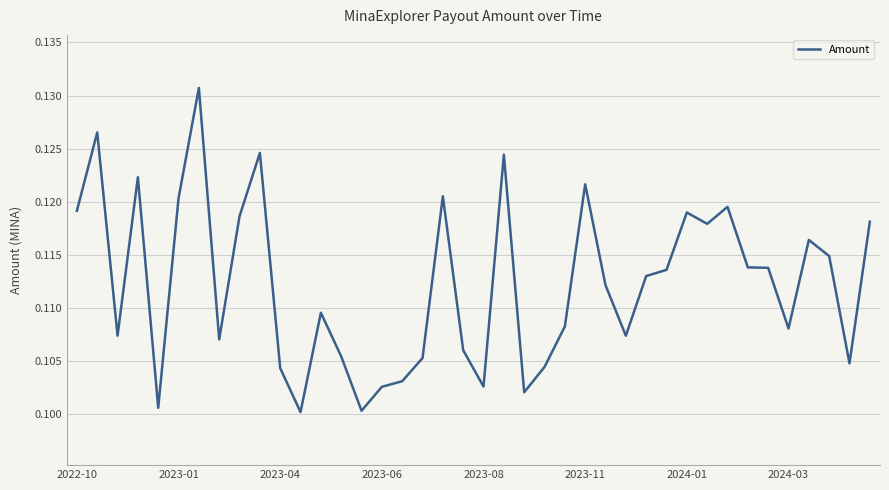

What is the minimum value shown in the chart?

0.1